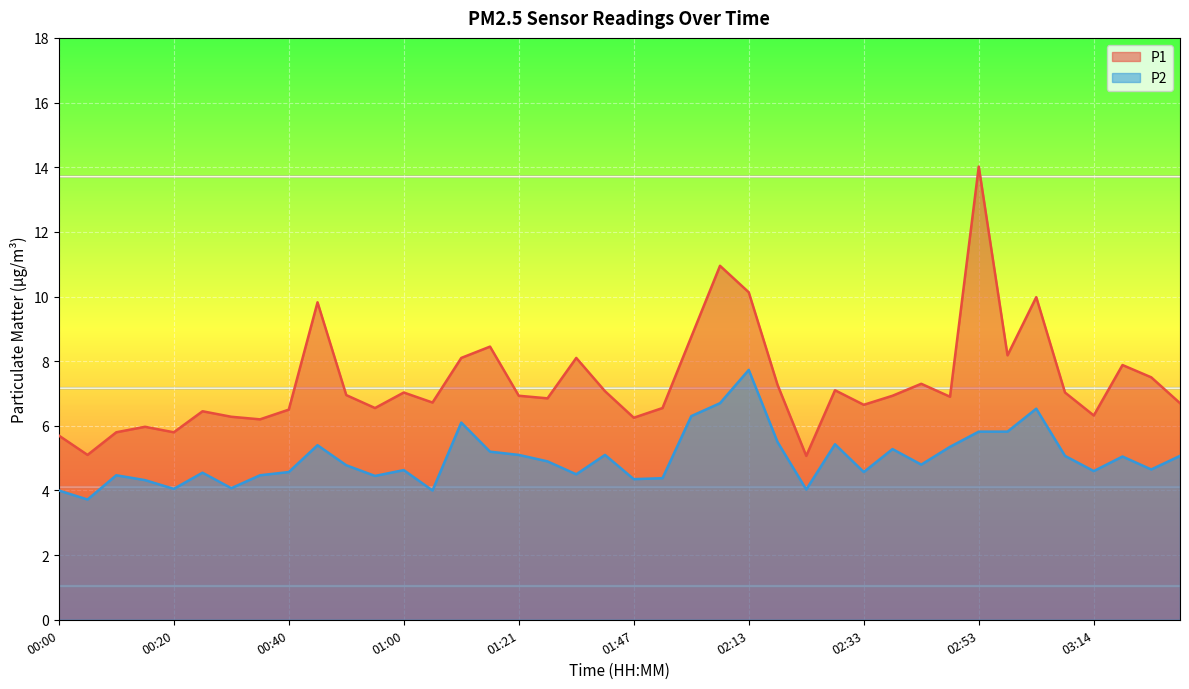

True or false: P2_line and P1_line cross at least once.

False